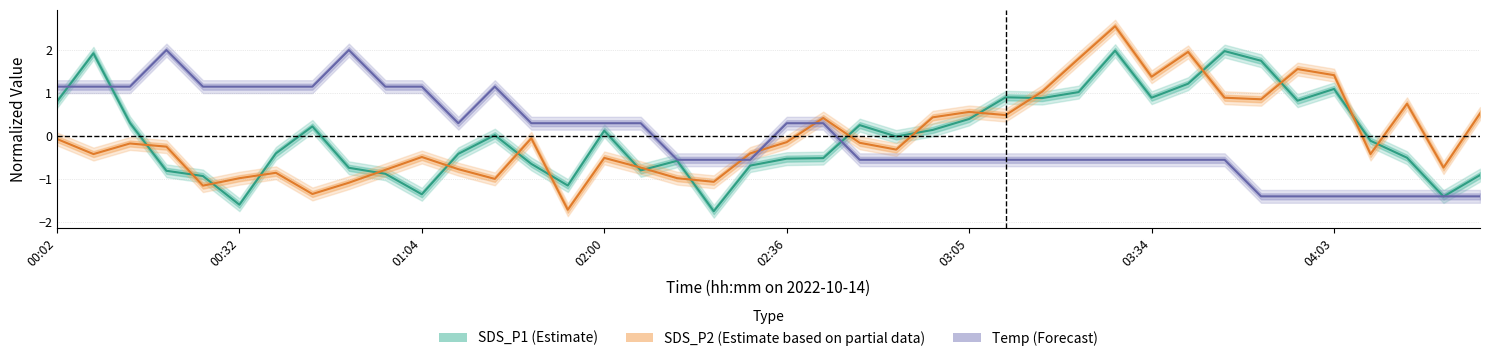

The Temp (Forecast) series shows 1.4 at 02:00. True or false?

False